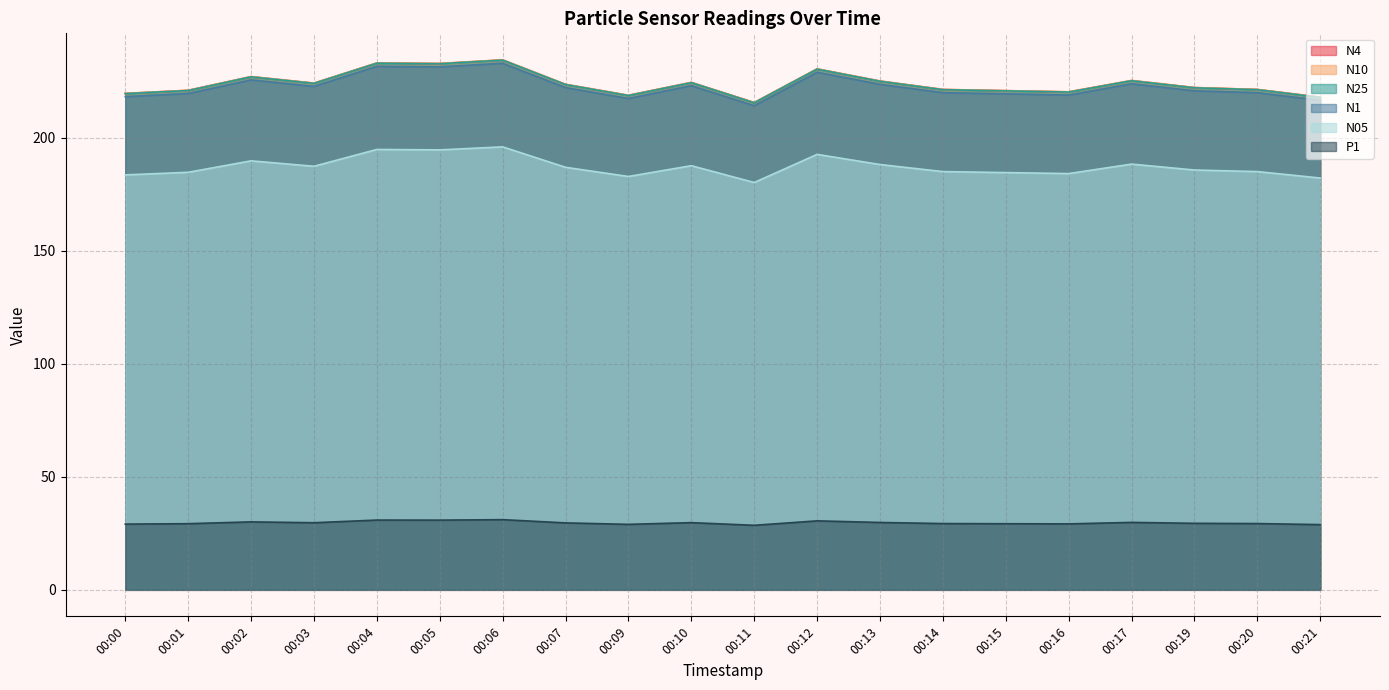

Reading left to right, list all the values displayed in this chart.

N4: 219.5	220.9	226.9	224.1	233.0	232.7	234.3	223.5	218.7	224.4	215.5	230.3	225.0	221.3	220.7	220.2	225.2	222.1	221.3	217.8
N10: 219.6	220.9	227.0	224.1	233.0	232.8	234.4	223.6	218.7	224.4	215.5	230.4	225.0	221.3	220.8	220.2	225.3	222.1	221.3	217.9
N25: 219.4	220.8	226.8	224.0	232.9	232.7	234.2	223.4	218.6	224.3	215.4	230.3	224.9	221.2	220.7	220.1	225.1	222.0	221.2	217.8
N1: 218.1	219.5	225.5	222.6	231.5	231.3	232.8	222.1	217.3	222.9	214.1	228.9	223.6	219.8	219.3	218.8	223.8	220.7	219.8	216.5
N05: 183.5	184.7	189.7	187.3	194.8	194.6	195.9	186.9	182.8	187.6	180.1	192.6	188.1	185.0	184.5	184.1	188.3	185.7	185.0	182.1
P1: 29.1	29.3	30.1	29.7	30.9	30.8	31.0	29.6	29.0	29.7	28.5	30.5	29.8	29.3	29.2	29.2	29.8	29.4	29.3	28.9